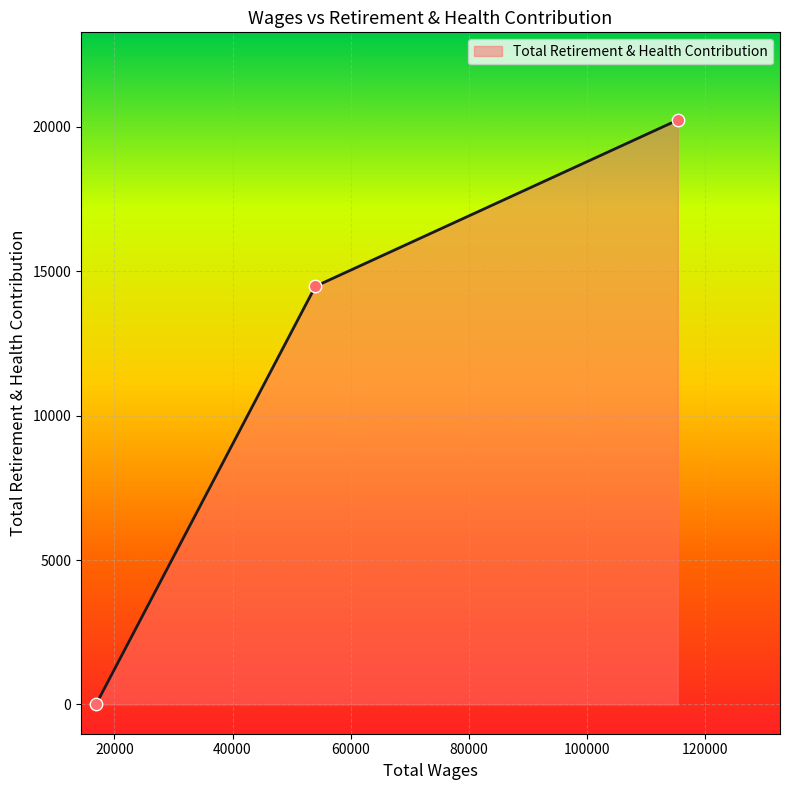

What is the maximum value shown in the chart?

20232